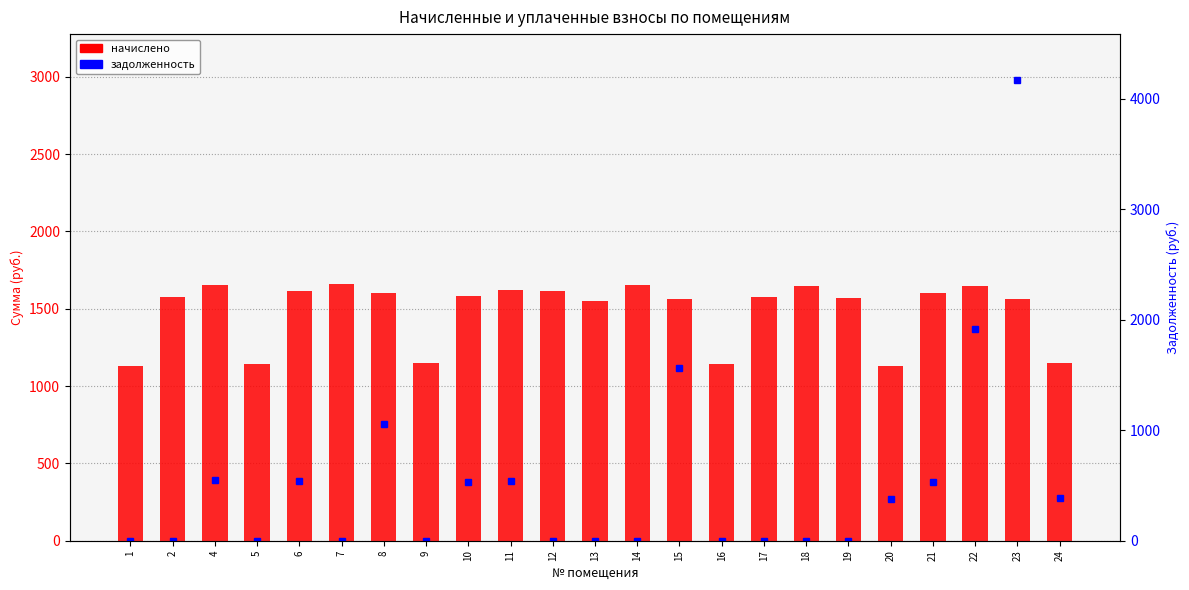

Reading right to left, list all the values displayed in this chart.

начислено: 24=1150.3	23=1563.3	22=1648.1	21=1600.2	20=1131.9	19=1567.0	18=1644.4	17=1574.3	16=1139.3	15=1559.6	14=1655.5	13=1548.5	12=1611.2	11=1622.3	10=1581.7	9=1146.7	8=1600.2	7=1662.8	6=1614.9	5=1139.3	4=1651.8	2=1574.3	1=1128.2
задолженность: 24=383.4	23=4168.8	22=1913.0	21=533.4	20=377.3	19=0.0	18=0.0	17=0.0	16=0.0	15=1559.6	14=0.0	13=0.0	12=0.0	11=540.8	10=527.2	9=0.0	8=1059.4	7=0.0	6=538.3	5=0.0	4=550.6	2=0.0	1=0.0